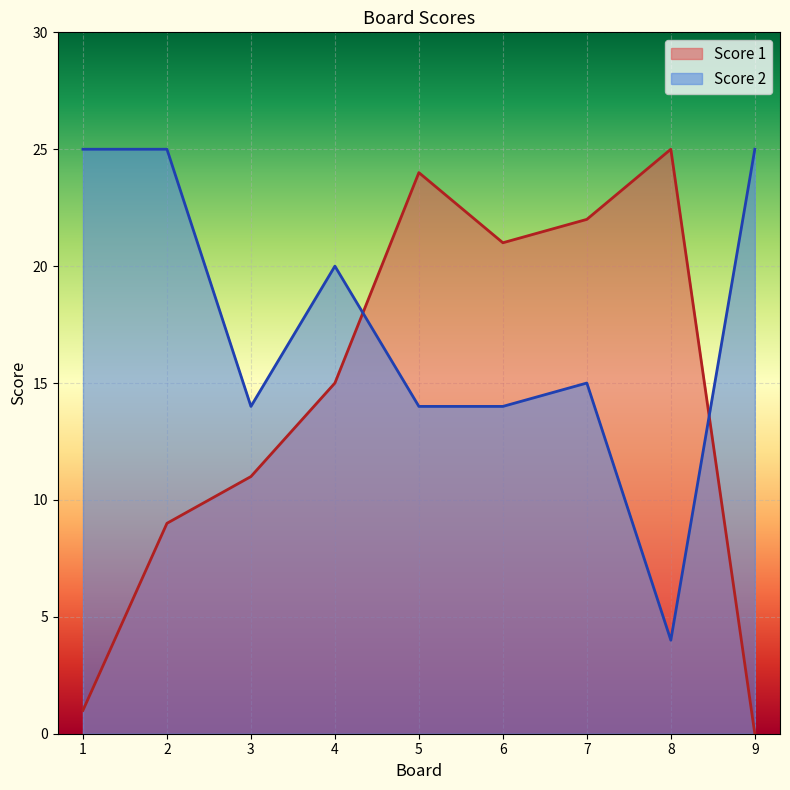

The Score 2 series shows 14 at 6. True or false?

True